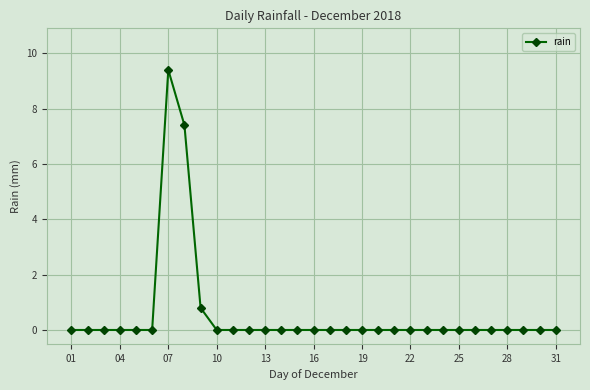

What is the average value?

0.6